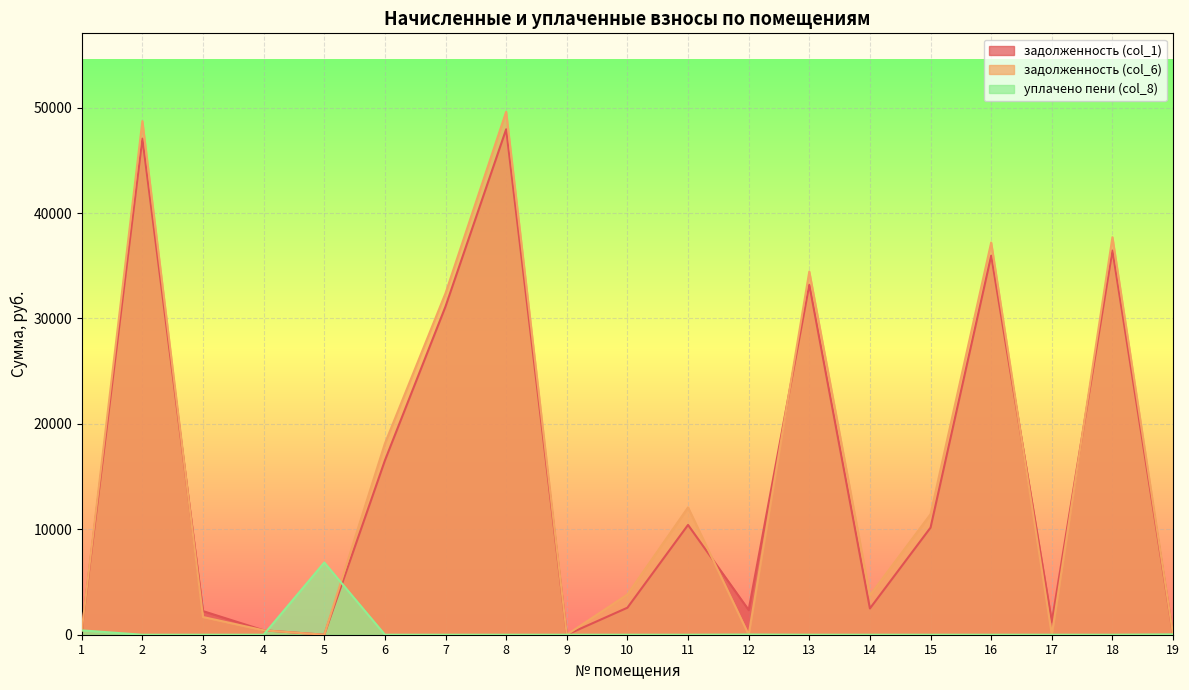

What is the difference between the second highest and minimum values in the уплачено пени (col_8) series?

412.8